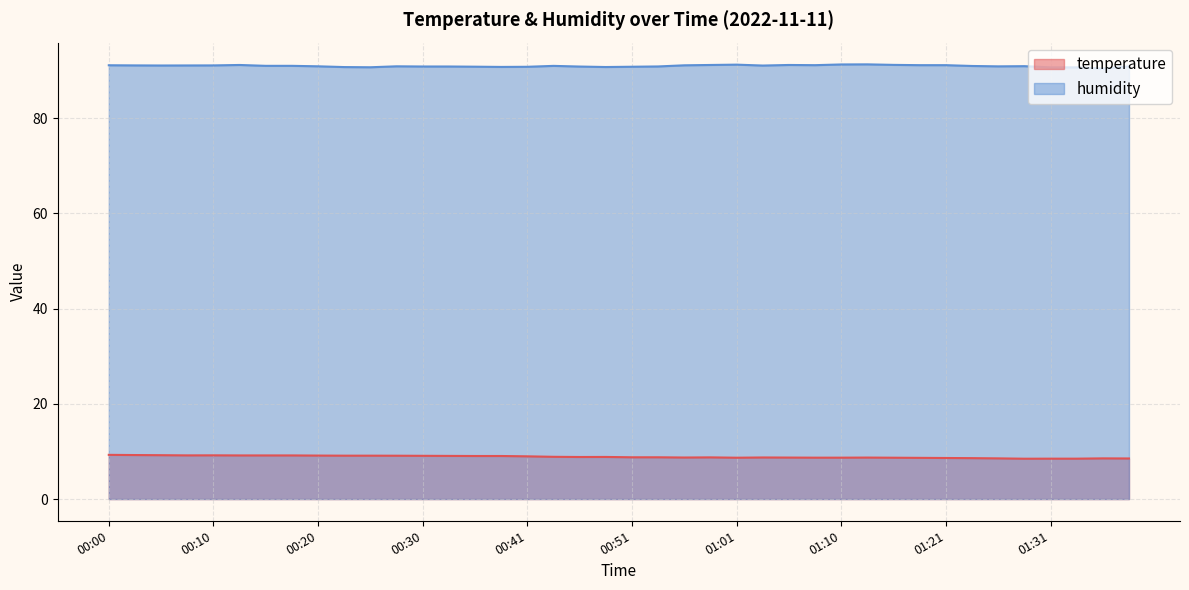

Reading left to right, what are all the values shown in this chart?

temperature: 00:00=9.3	00:02=9.2	00:05=9.2	00:07=9.2	00:10=9.2	00:12=9.2	00:15=9.2	00:17=9.2	00:20=9.1	00:23=9.1	00:25=9.1	00:28=9.1	00:30=9.1	00:33=9.1	00:35=9.0	00:38=9.0	00:41=9.0	00:43=8.9	00:45=8.8	00:48=8.8	00:51=8.8	00:53=8.8	00:56=8.7	00:58=8.8	01:01=8.7	01:03=8.7	01:05=8.7	01:08=8.7	01:10=8.7	01:13=8.7	01:16=8.7	01:18=8.7	01:21=8.6	01:23=8.6	01:26=8.5	01:28=8.5	01:31=8.5	01:33=8.5	01:36=8.5	01:38=8.5
humidity: 00:00=91.1	00:02=91.1	00:05=91.0	00:07=91.1	00:10=91.1	00:12=91.2	00:15=91.0	00:17=91.0	00:20=90.9	00:23=90.7	00:25=90.7	00:28=90.9	00:30=90.8	00:33=90.8	00:35=90.8	00:38=90.8	00:41=90.8	00:43=91.0	00:45=90.8	00:48=90.7	00:51=90.8	00:53=90.8	00:56=91.1	00:58=91.2	01:01=91.2	01:03=91.0	01:05=91.2	01:08=91.1	01:10=91.3	01:13=91.3	01:16=91.2	01:18=91.1	01:21=91.1	01:23=91.0	01:26=90.9	01:28=90.9	01:31=90.7	01:33=90.7	01:36=90.4	01:38=90.9